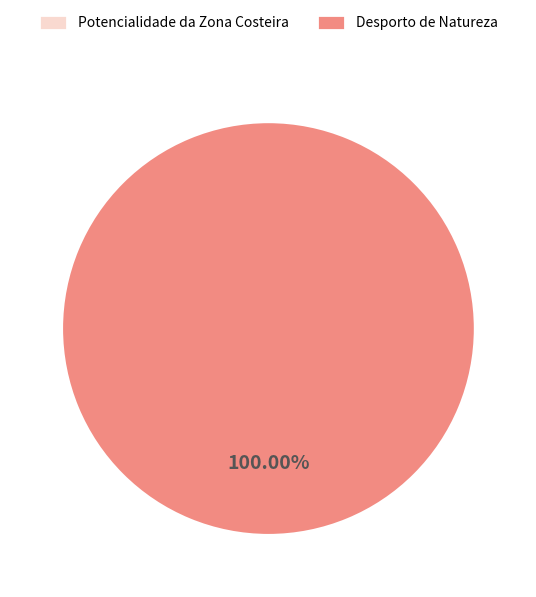

Which category has the biggest portion of the pie?

Desporto de Natureza